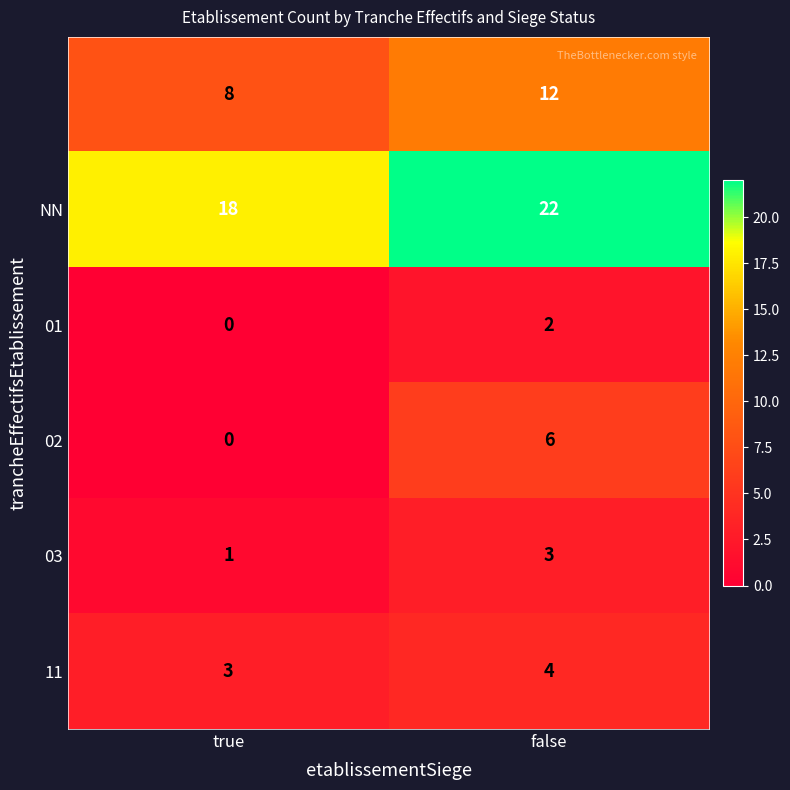

What is the total value across all series at false?

49